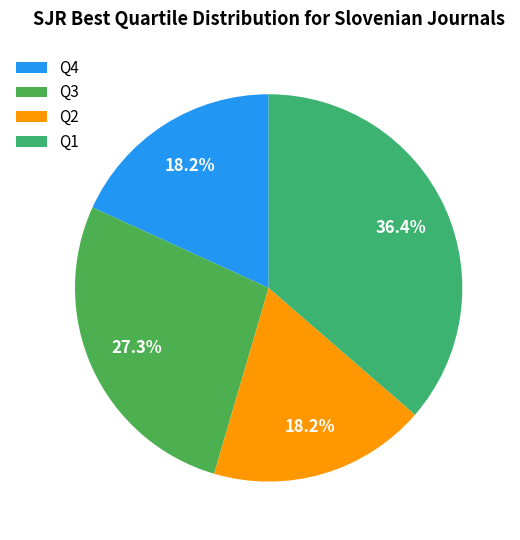

Which slice is the largest?

Q1